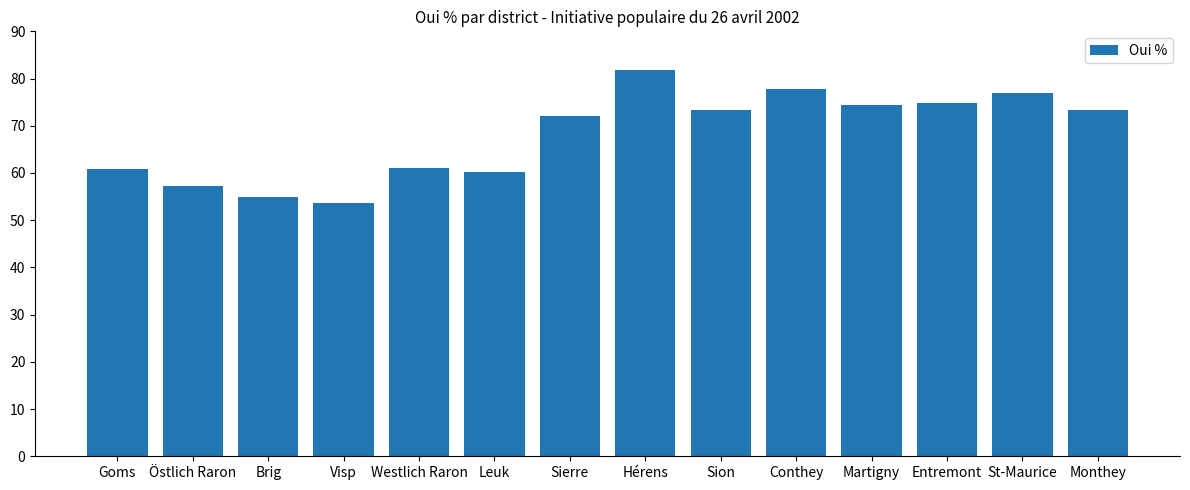

How many data points are above 73?

7